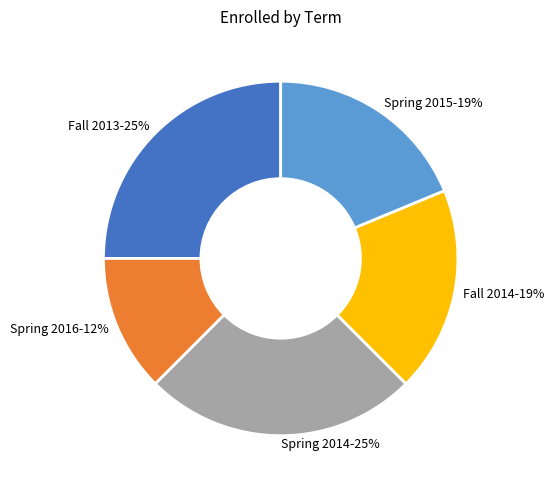

Is the sum of Spring 2015 and Spring 2014 greater than half?

No